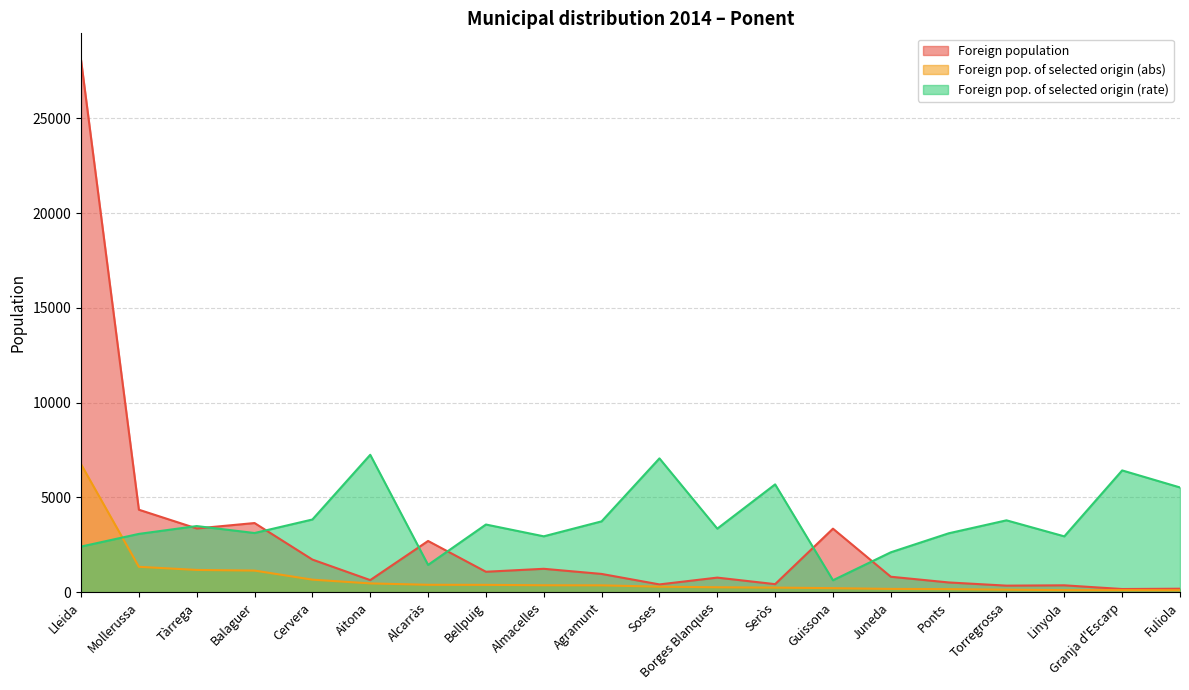

What are all the series names shown in the legend?

Foreign population, Foreign pop. of selected origin (abs), Foreign pop. of selected origin (rate)